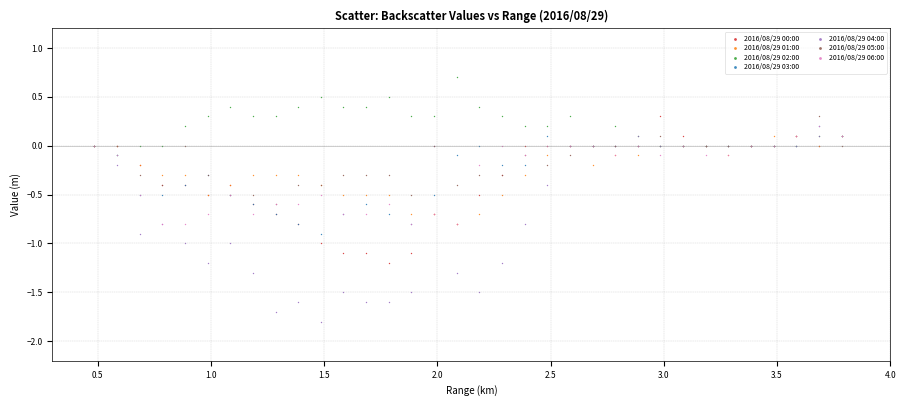

Which series reaches the maximum Y coordinate?

2016/08/29 02:00